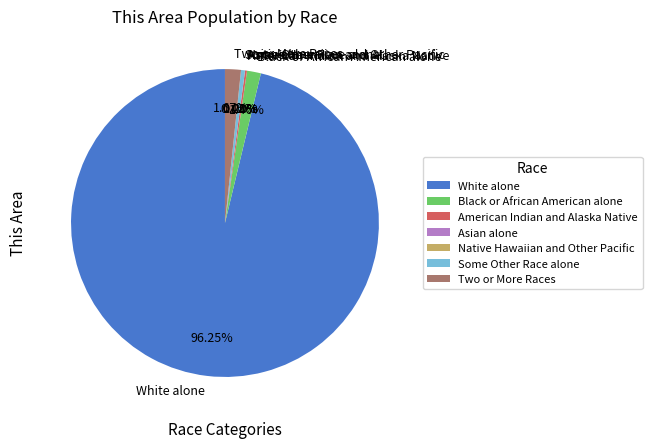

Between Native Hawaiian and Other Pacific and Two or More Races, which is larger?

Two or More Races